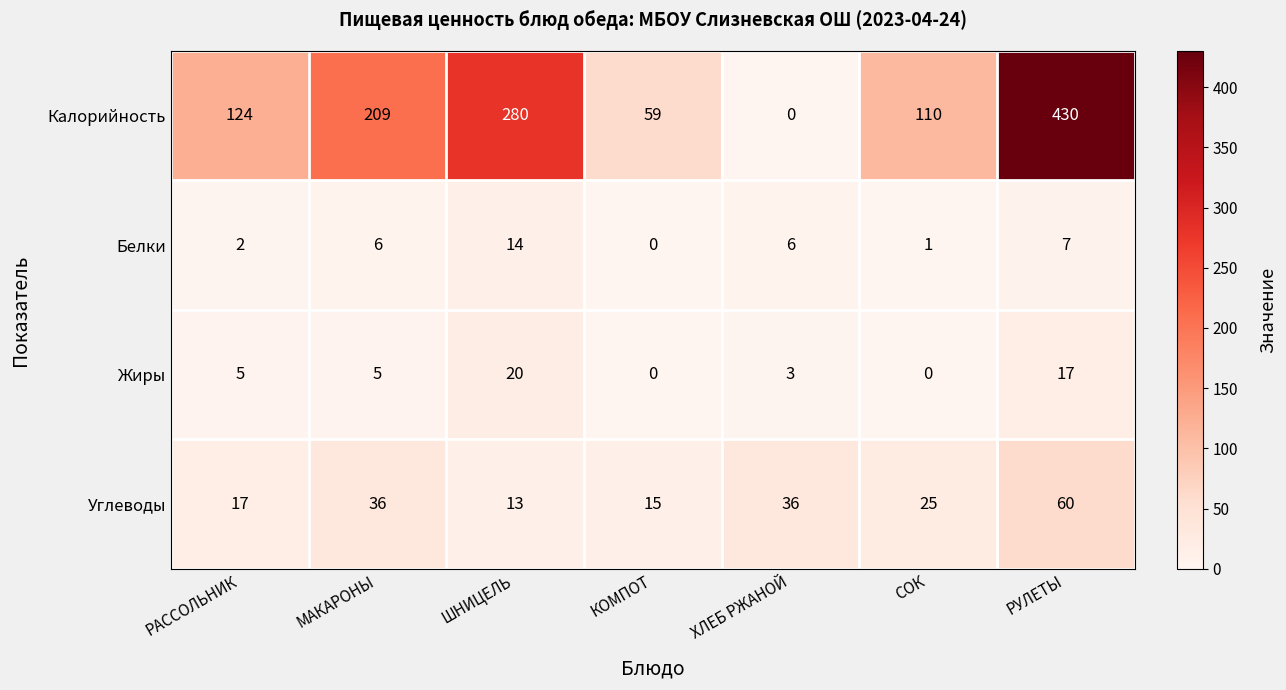

Count the number of data series in this chart.

4